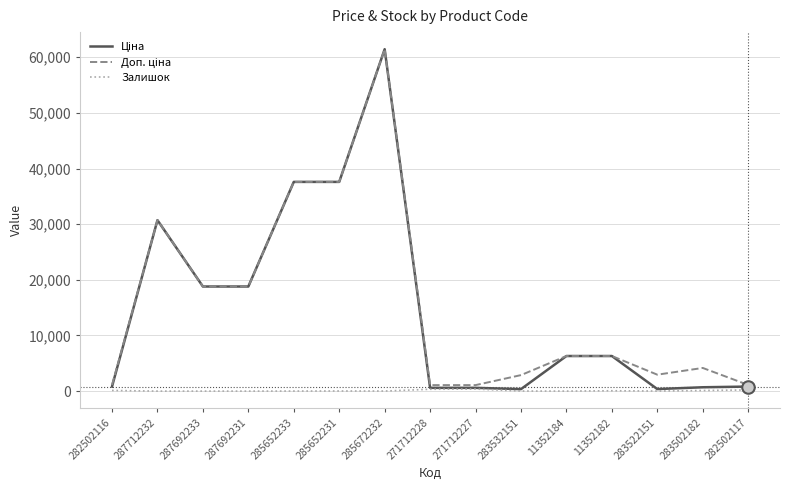

The value of Залишок at 287692233 is 0.0. True or false?

True